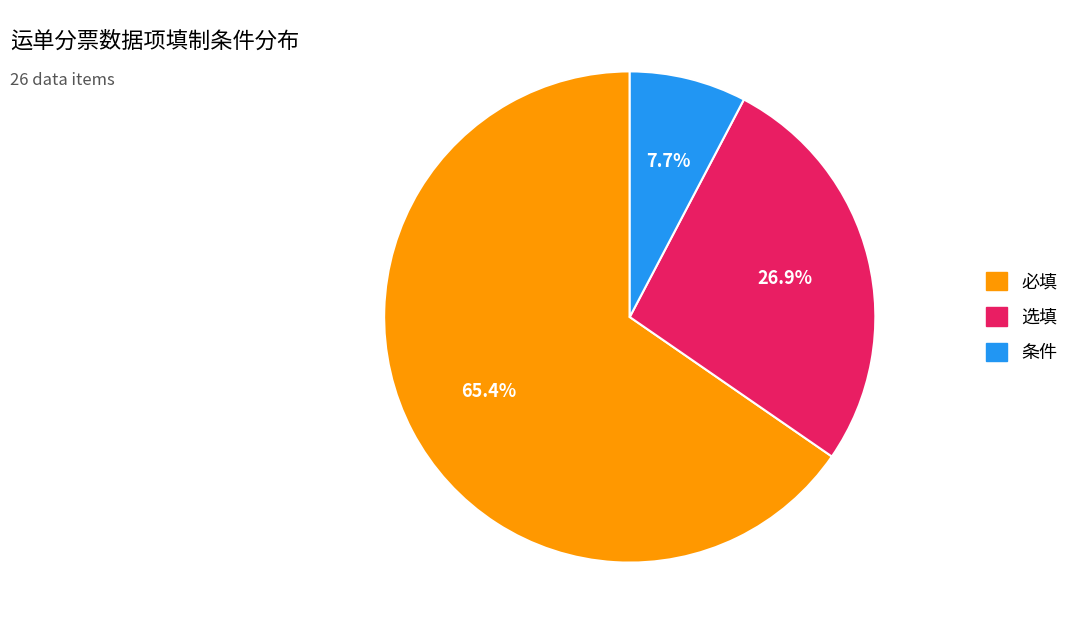

Rank the categories by value from lowest to highest.

条件, 选填, 必填